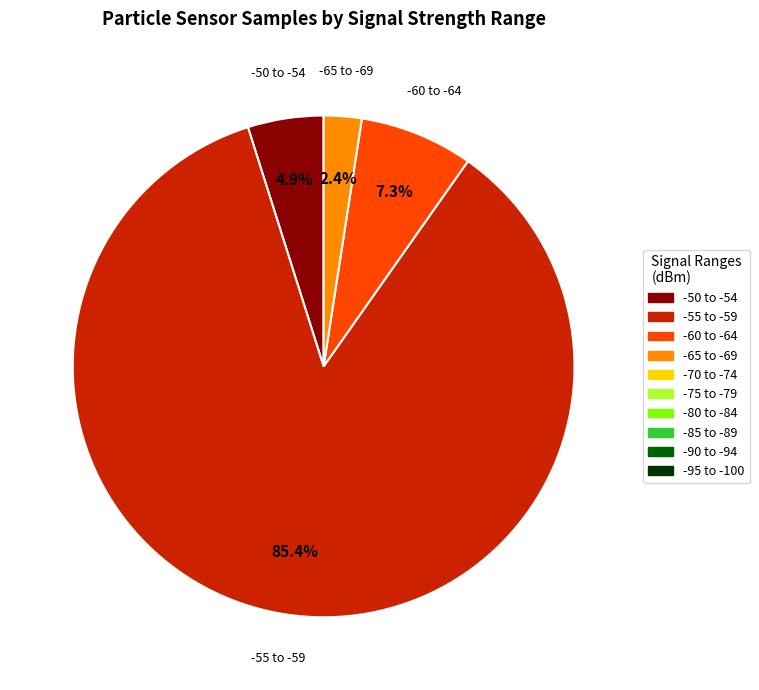

Does any single category account for the majority?

Yes